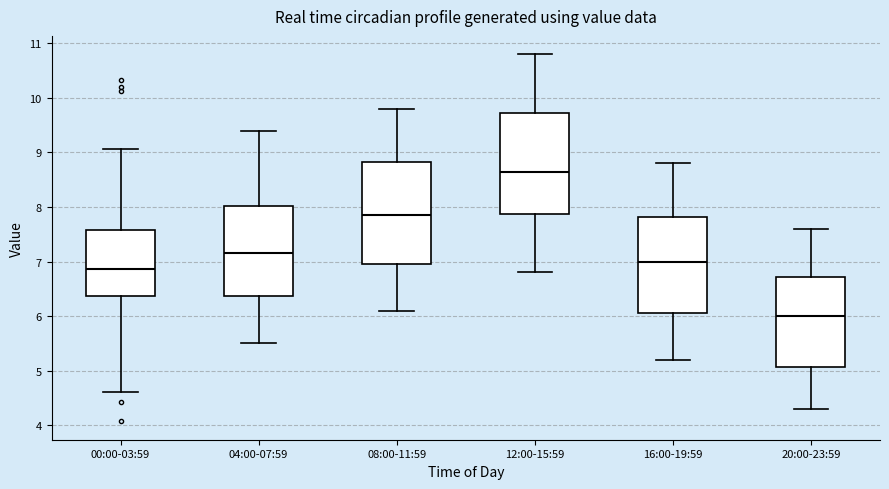

Which box's median line is the highest?

12:00-15:59